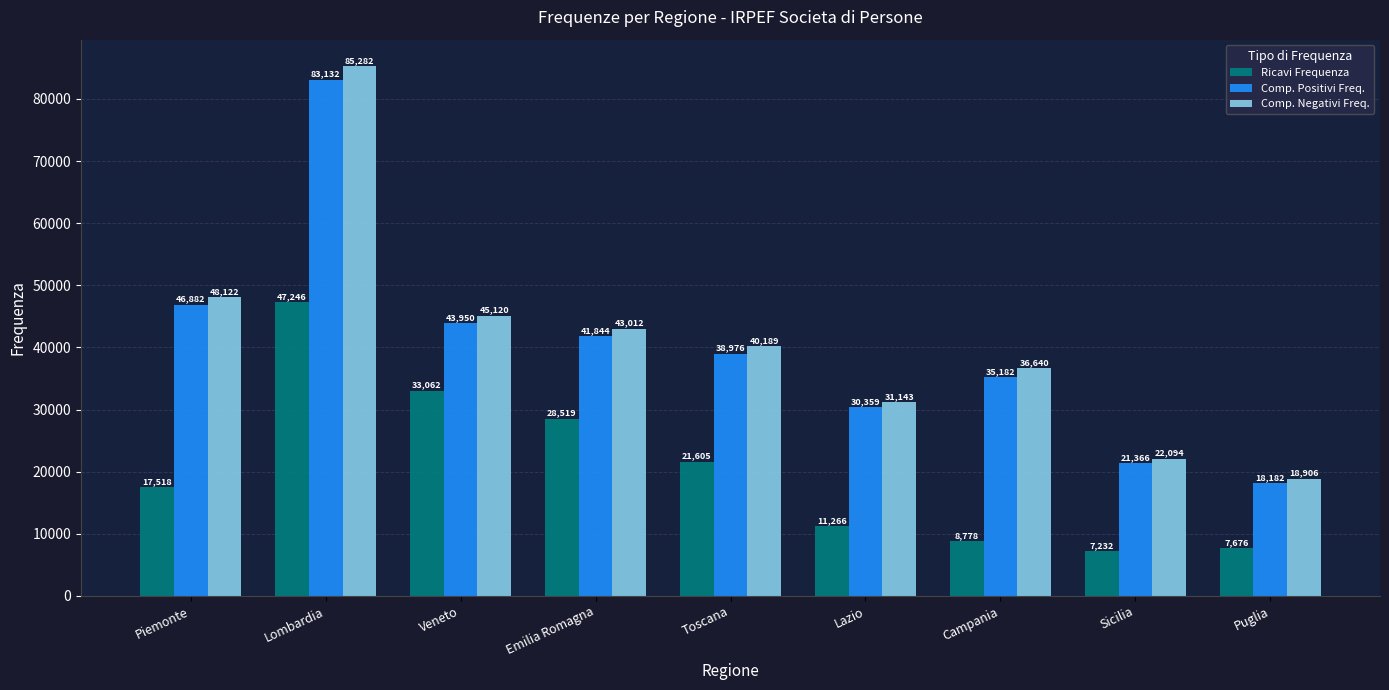

Between Veneto and Puglia, which series saw the biggest shift?

Comp. Negativi Freq.